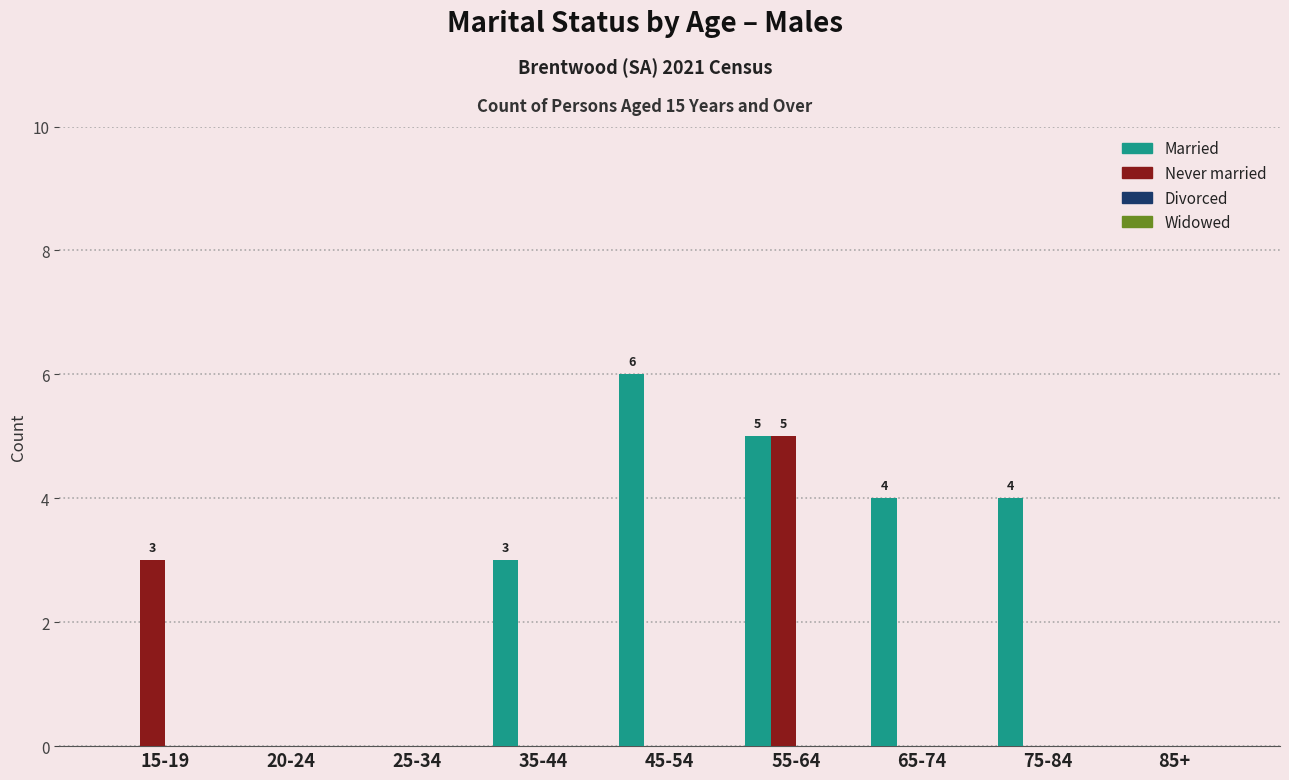

Between 25-34 and 45-54, which series saw the biggest shift?

Married